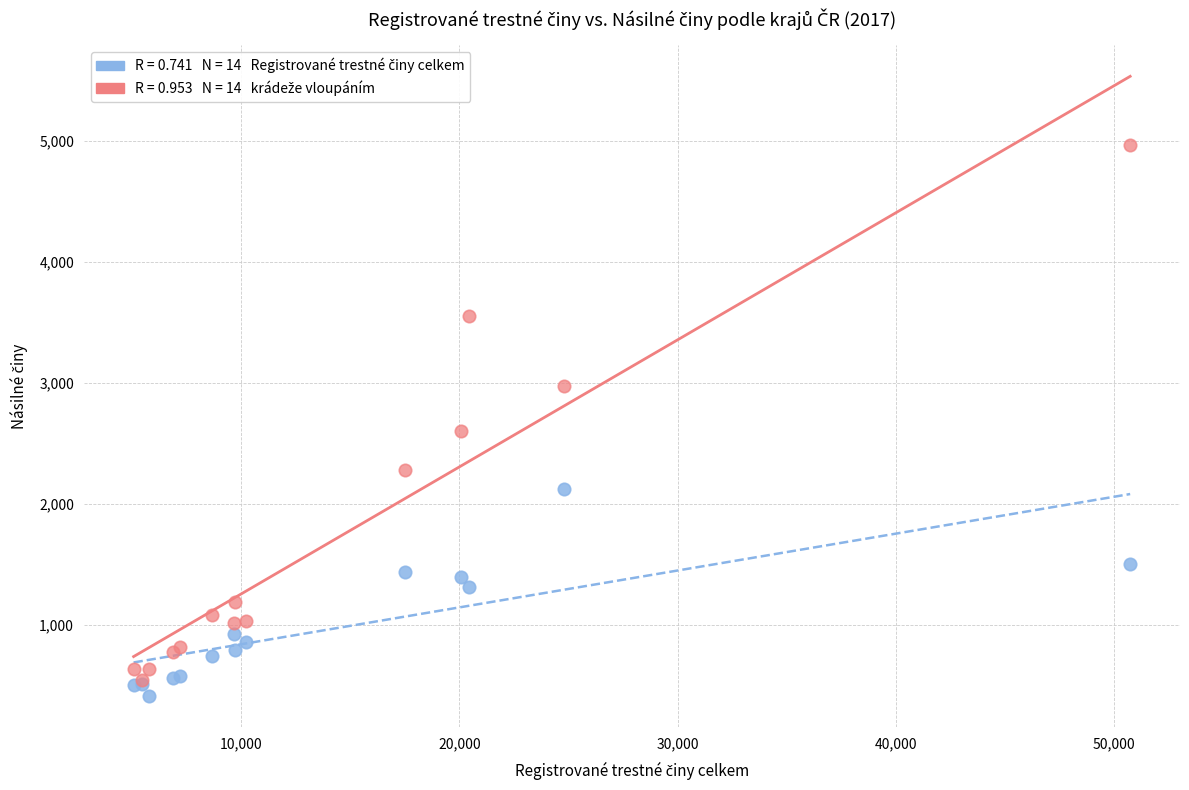

Across all series, what Y value is closest to 2691?

2605